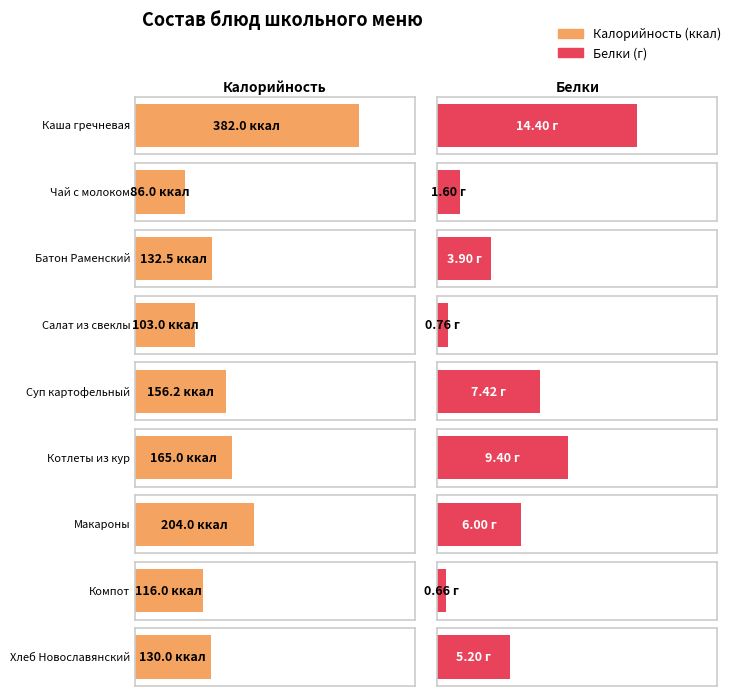

What is the greatest value displayed?

382.0